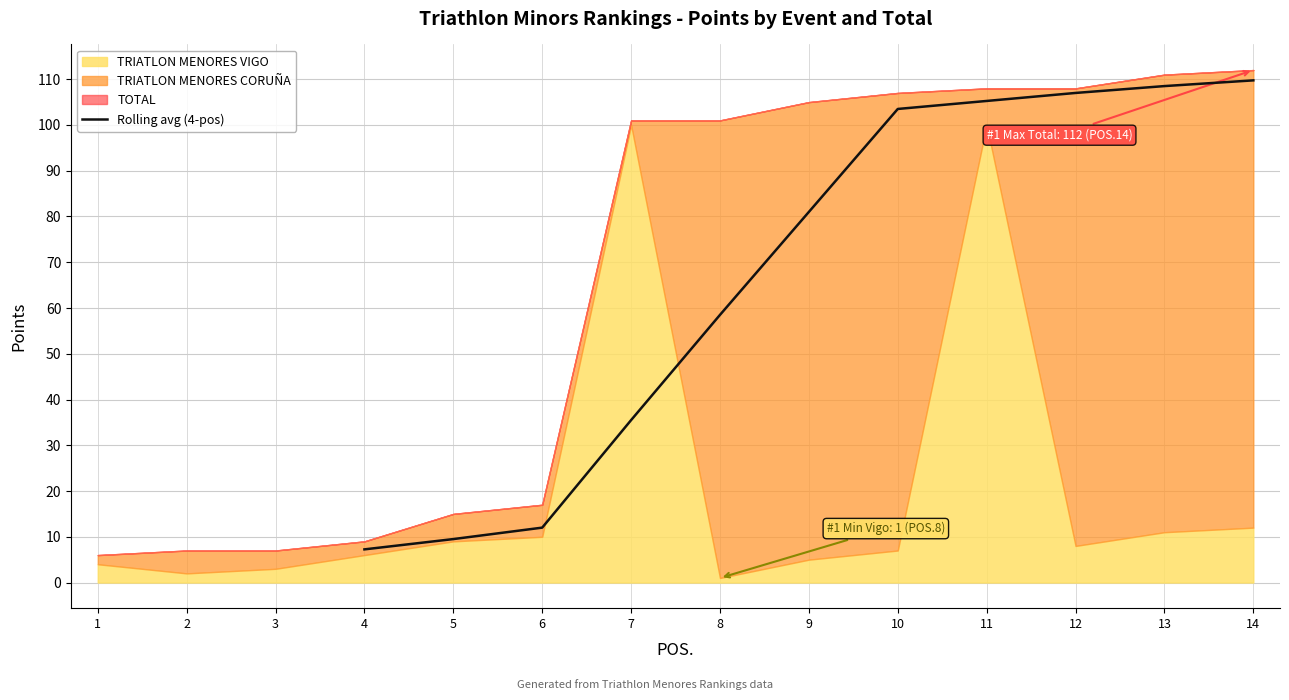

True or false: Rolling avg (4-pos) has a value of 7.2 at 4.

True